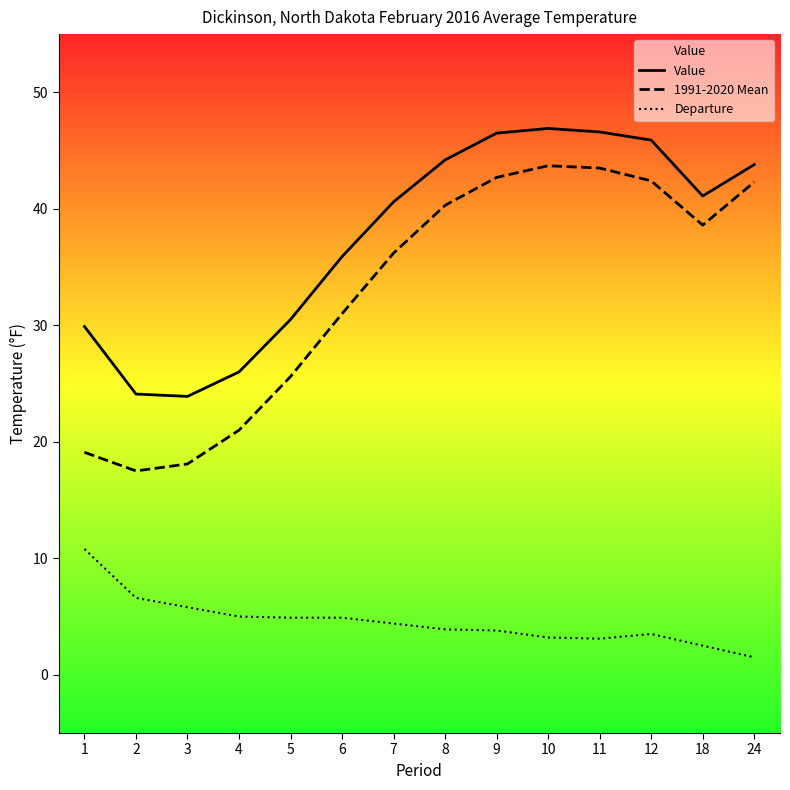

What is the difference between the second highest and second lowest values in the Departure series?

4.1